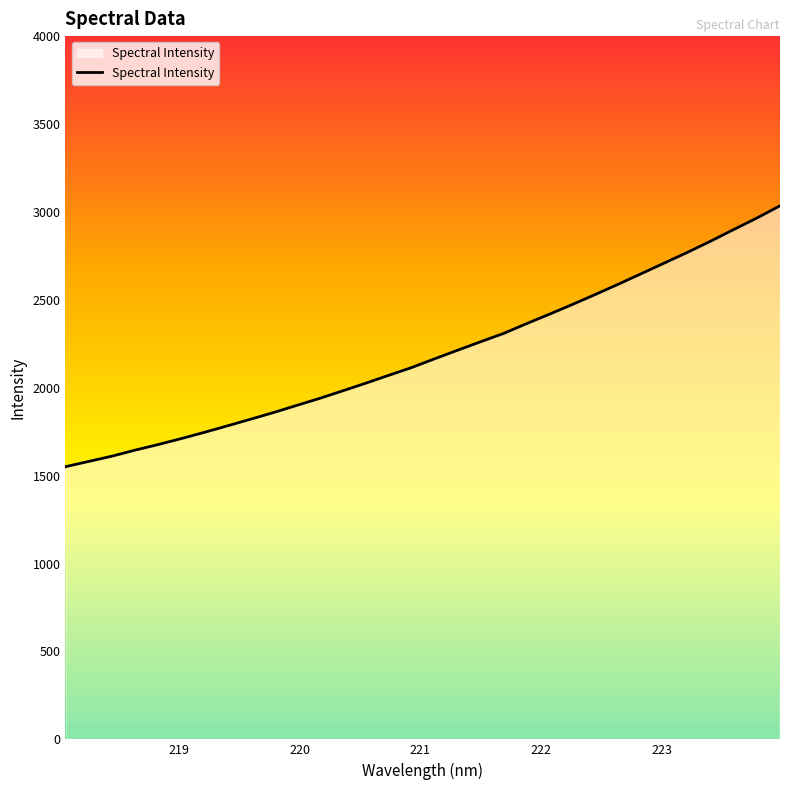

True or false: there are more than 2 points higher than both neighbors.

False